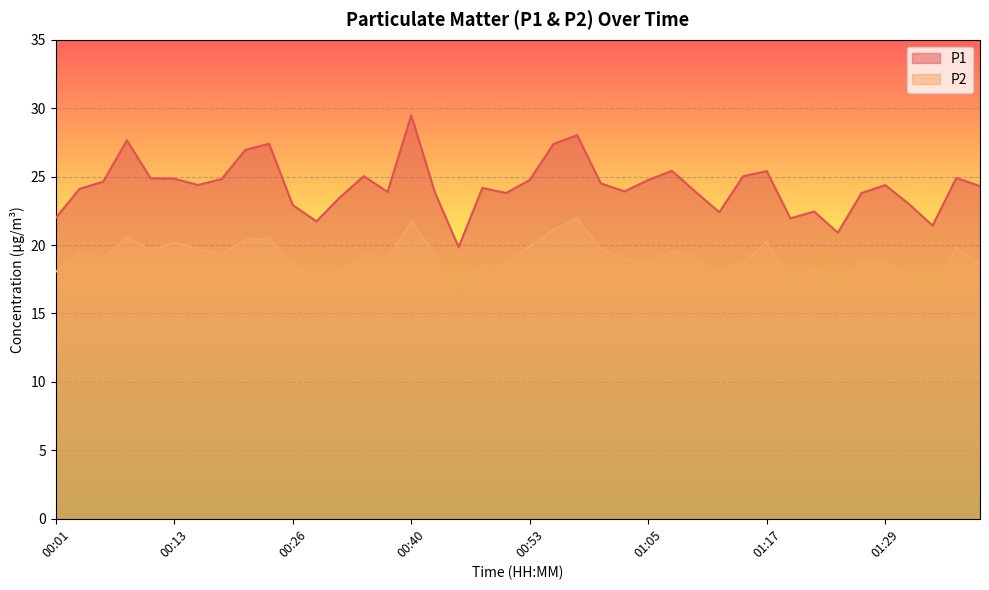

What position from the right is 01:14?

11